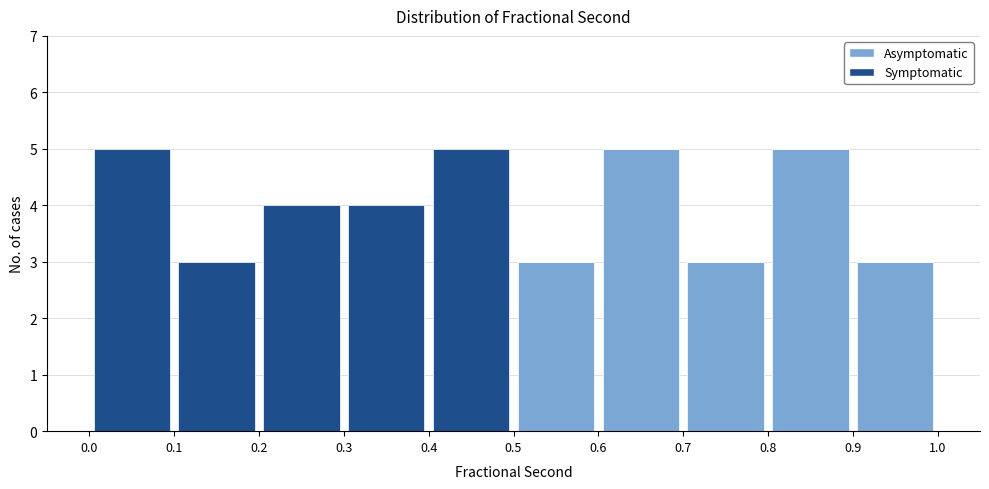

Reading left to right, transcribe this chart: for each stacked bar, give the range it covers on the x-axis and its total height. The values are not printed on the chart, so give them approximately, as read against the axis.

0.0 to 0.1: 5
0.1 to 0.2: 3
0.2 to 0.3: 4
0.3 to 0.4: 4
0.4 to 0.5: 5
0.5 to 0.6: 3
0.6 to 0.7: 5
0.7 to 0.8: 3
0.8 to 0.9: 5
0.9 to 1.0: 3